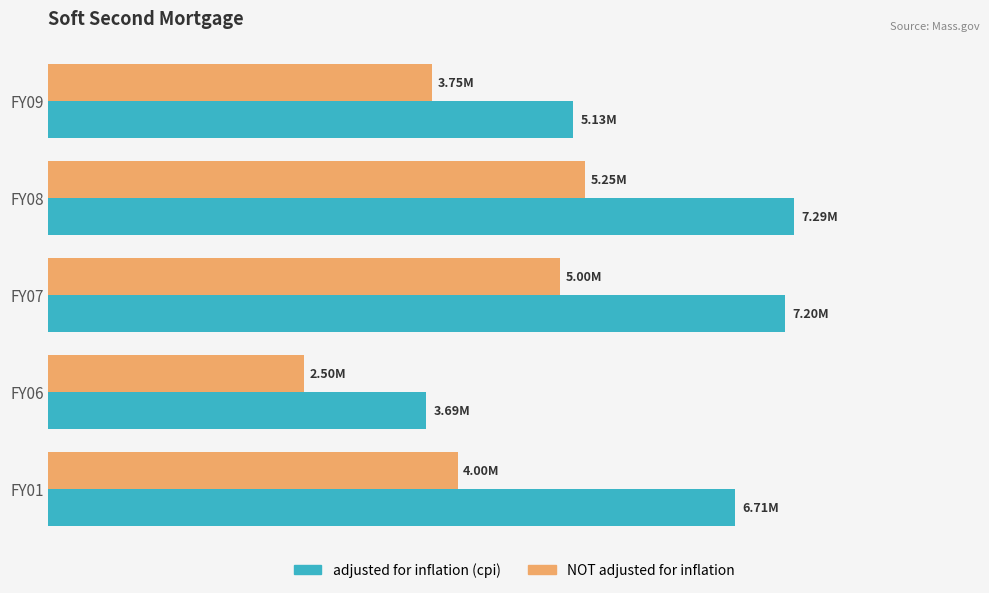

What are all the series names shown in the legend?

adjusted for inflation (cpi), NOT adjusted for inflation